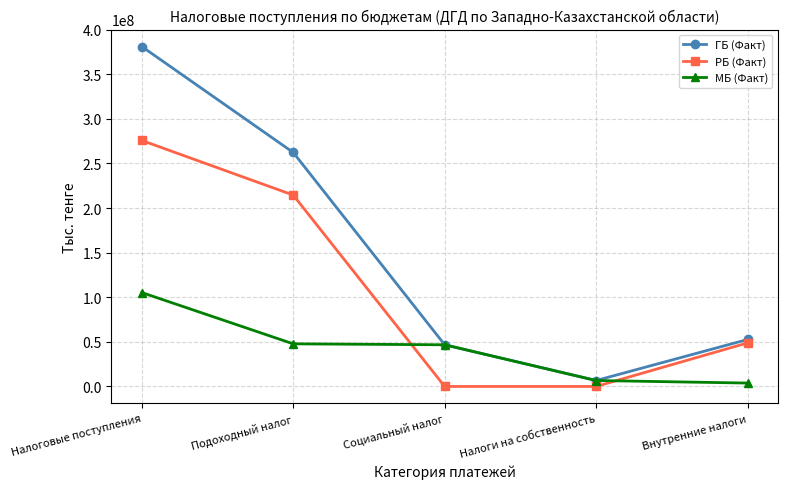

What is the spread (max minus min) of values at Социальный налог?

46718156